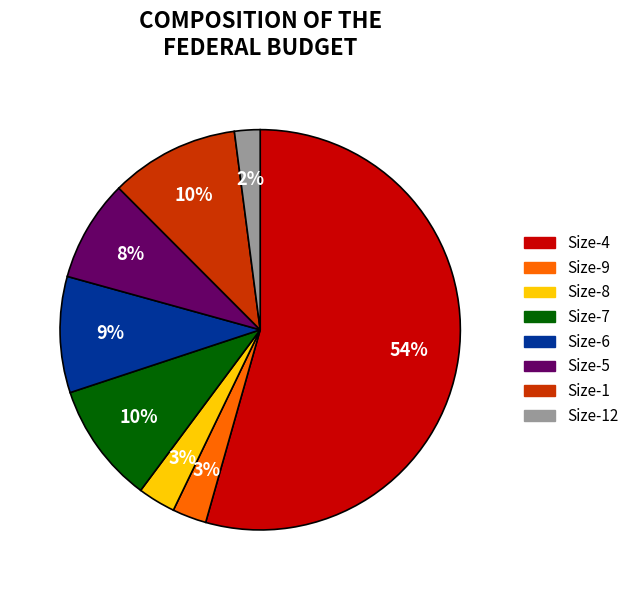

To the nearest percent, what is the average slice percentage?

12%